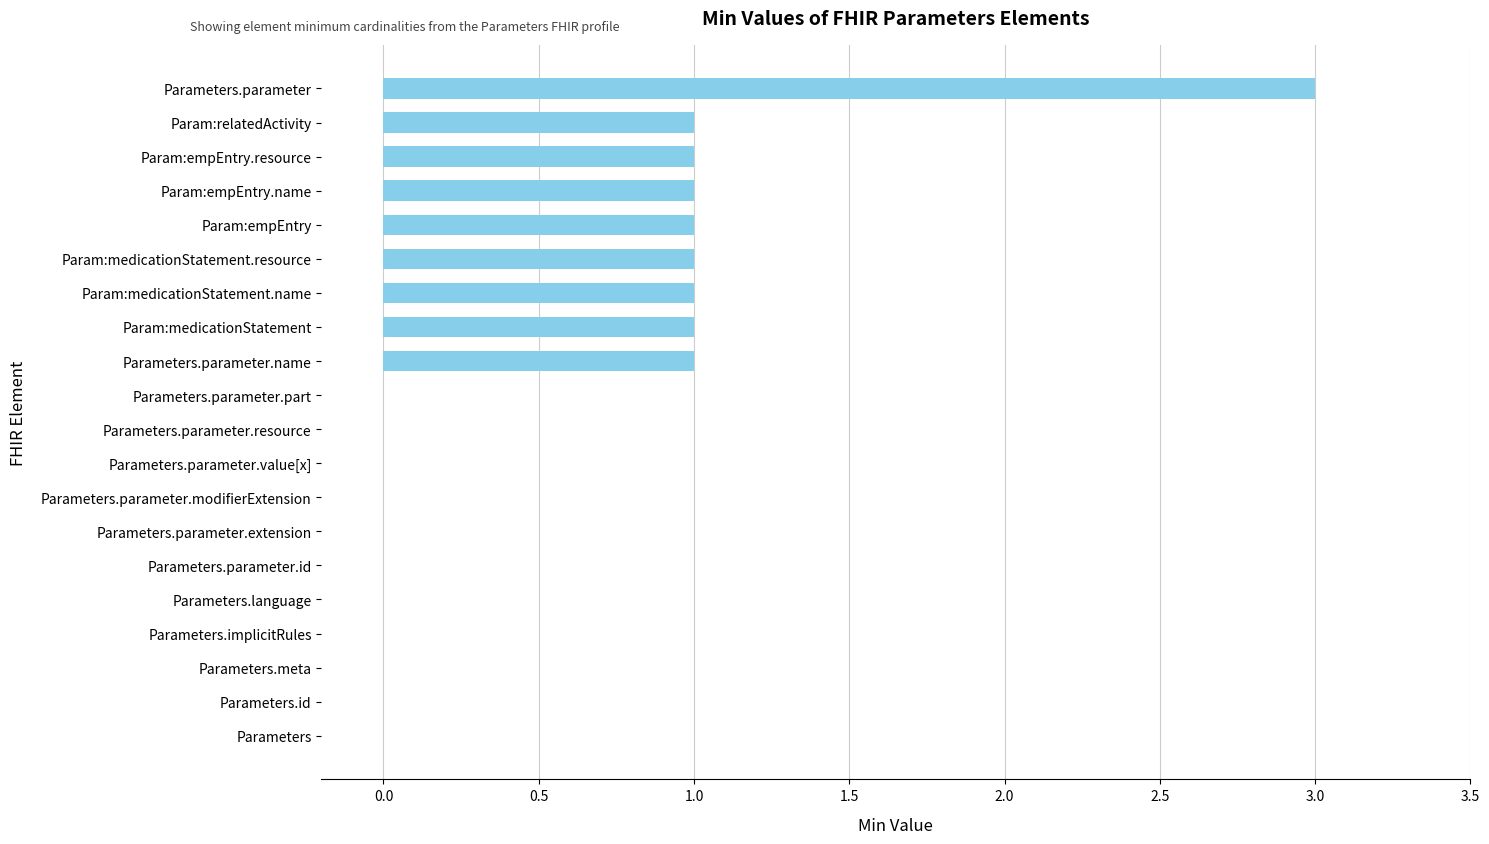

What is the sum of all values?

11